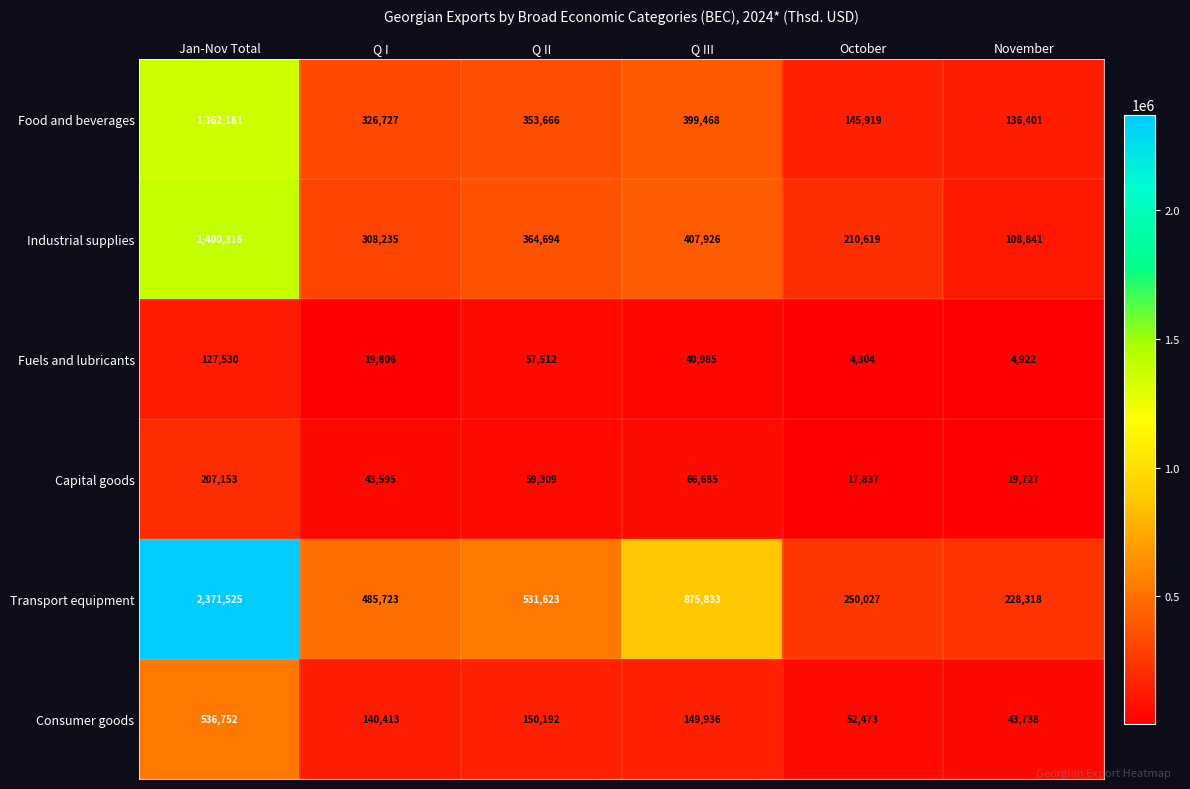

What is the spread (max minus min) of values at Q III?

834848